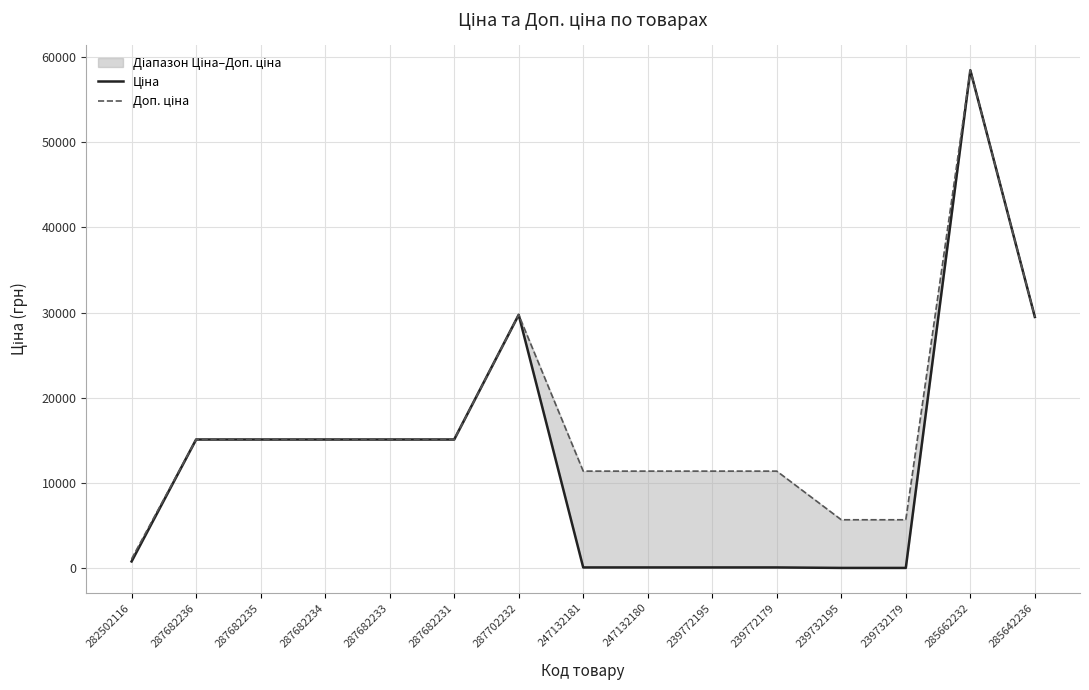

Reading left to right, extract all data points from this chart.

Ціна: 818.5	15120.0	15120.0	15120.0	15120.0	15120.0	29747.2	114.1	114.1	114.1	114.1	57.0	57.0	58426.5	29491.5
Доп. ціна: 1109.2	15120.0	15120.0	15120.0	15120.0	15120.0	29747.2	11410.0	11410.0	11410.0	11410.0	5705.0	5705.0	58426.5	29491.5